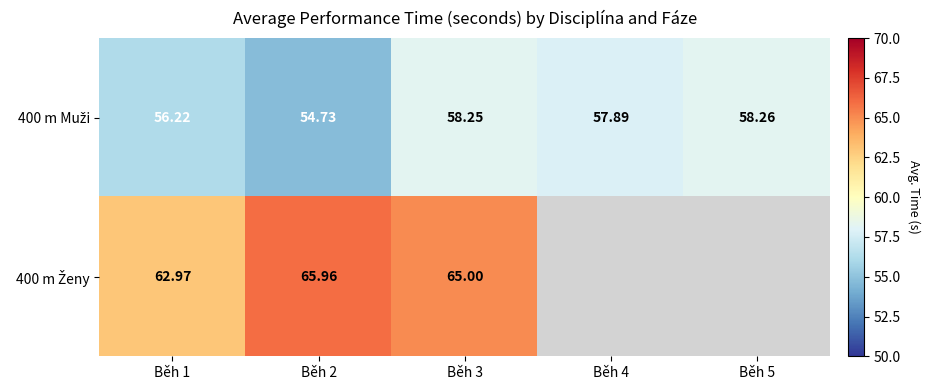

Which category has the highest value in the 400 m Muži series?

Běh 5